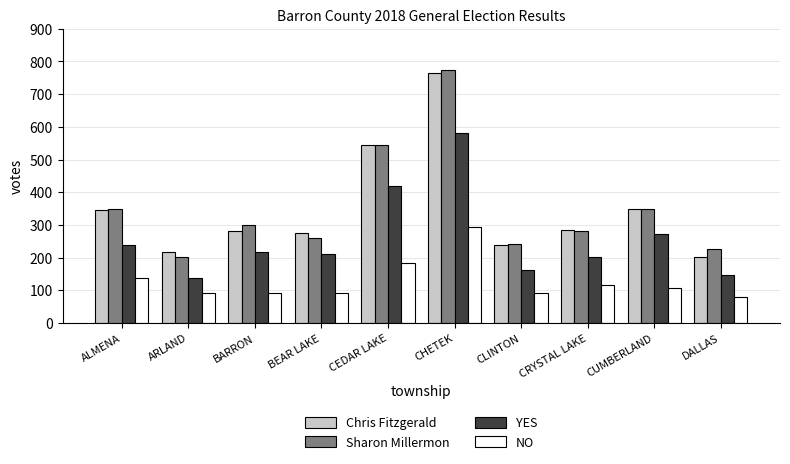

What are all the series names shown in the legend?

Chris Fitzgerald, Sharon Millermon, YES, NO